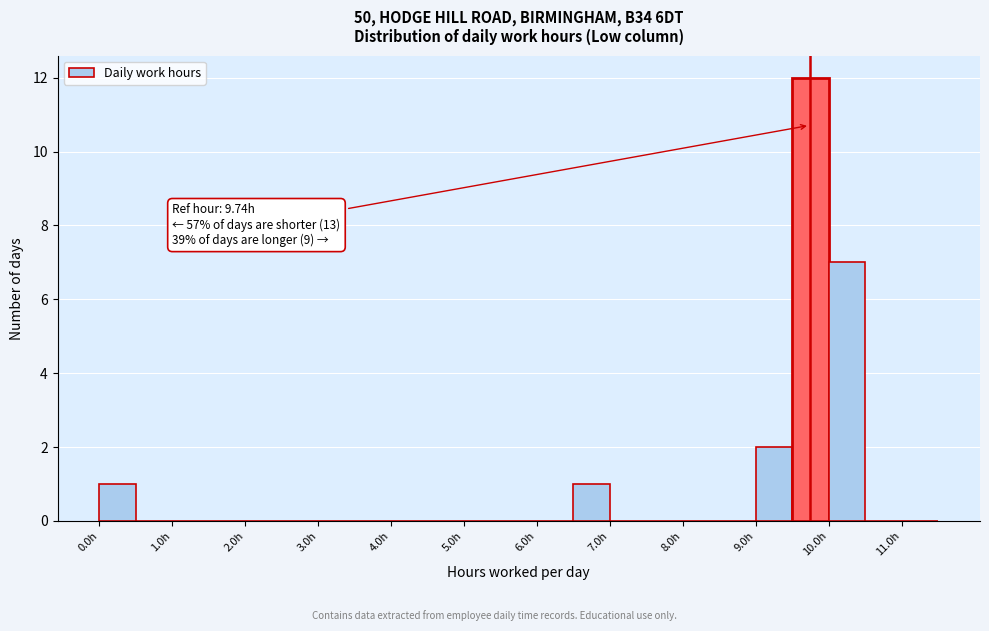

Over which range of the x-axis is the bar tallest?

9.5 to 10.0